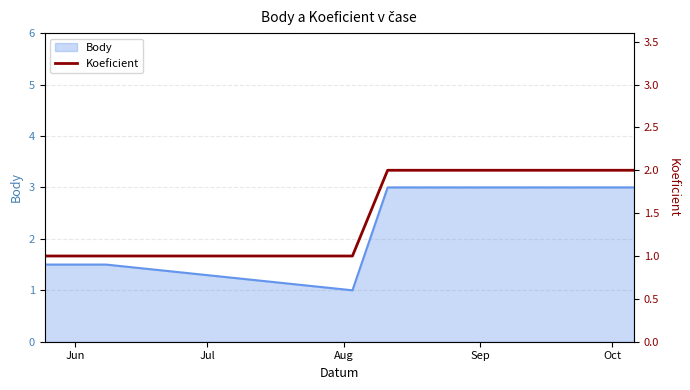

Does the chart display data point markers on the line(s)?

No